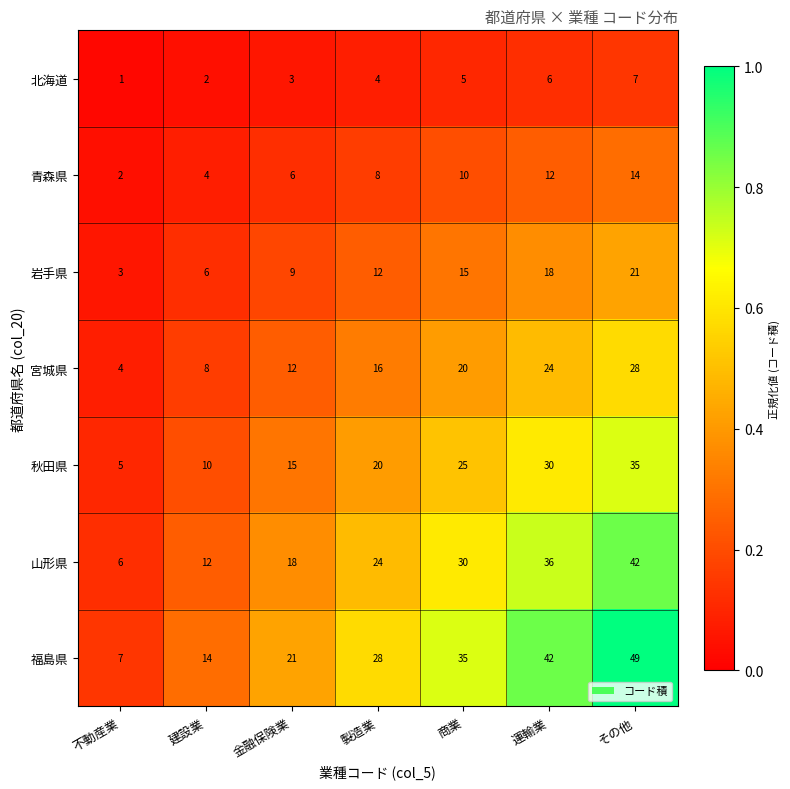

At which category does the chart reach its minimum across all series?

不動産業